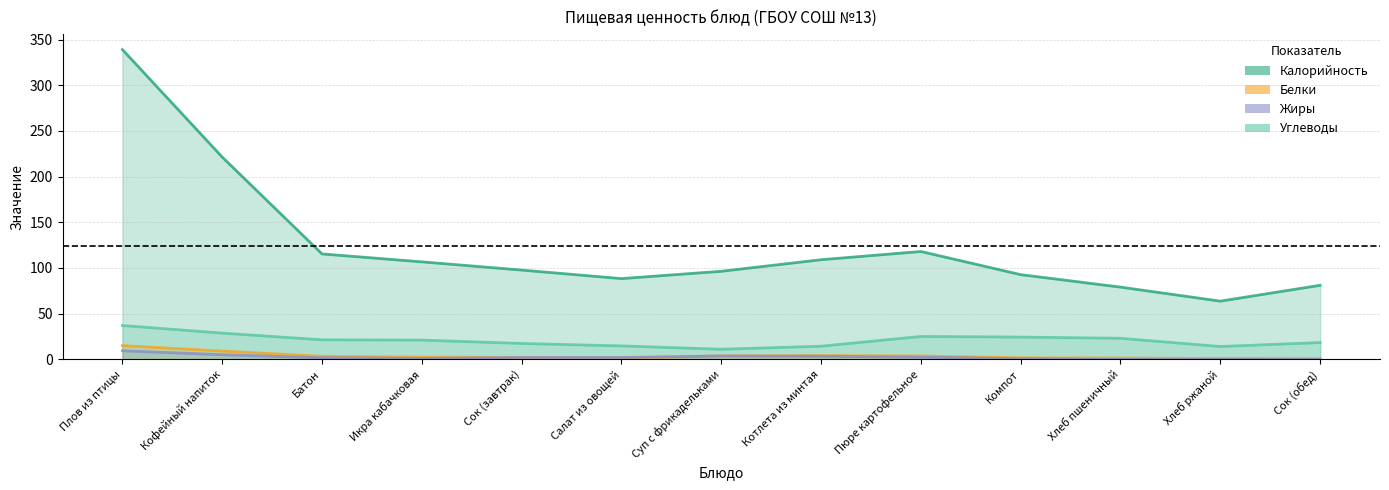

Count the number of data series in this chart.

4